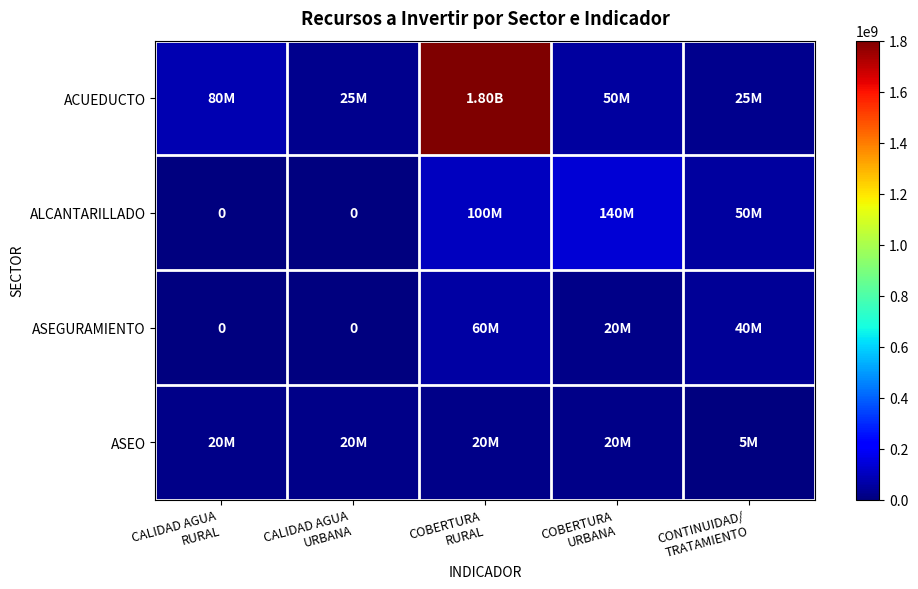

At which category does the chart reach its peak across all series?

COBERTURA
RURAL